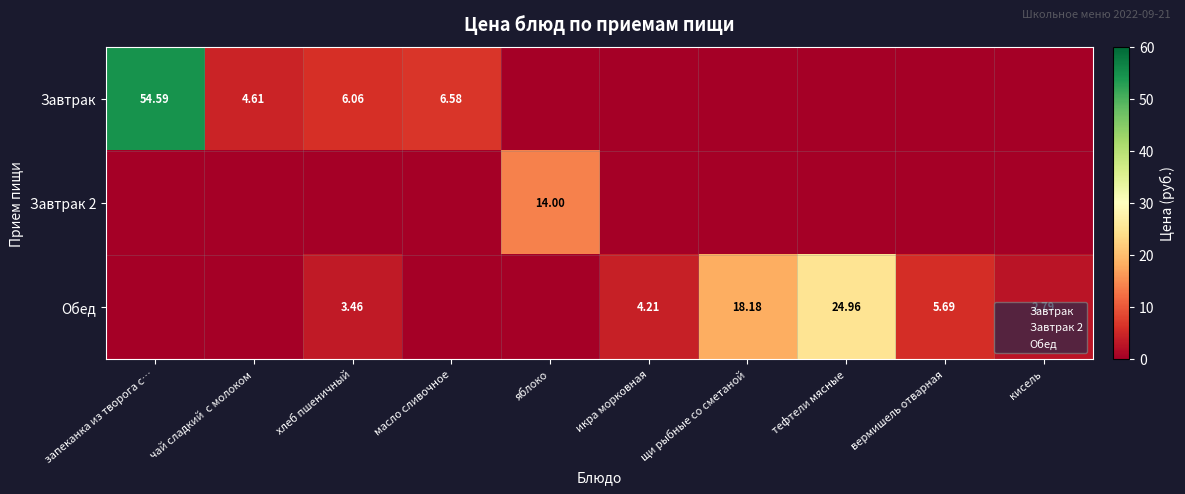

True or false: Завтрак has a value of -34.9 at яблоко.

False